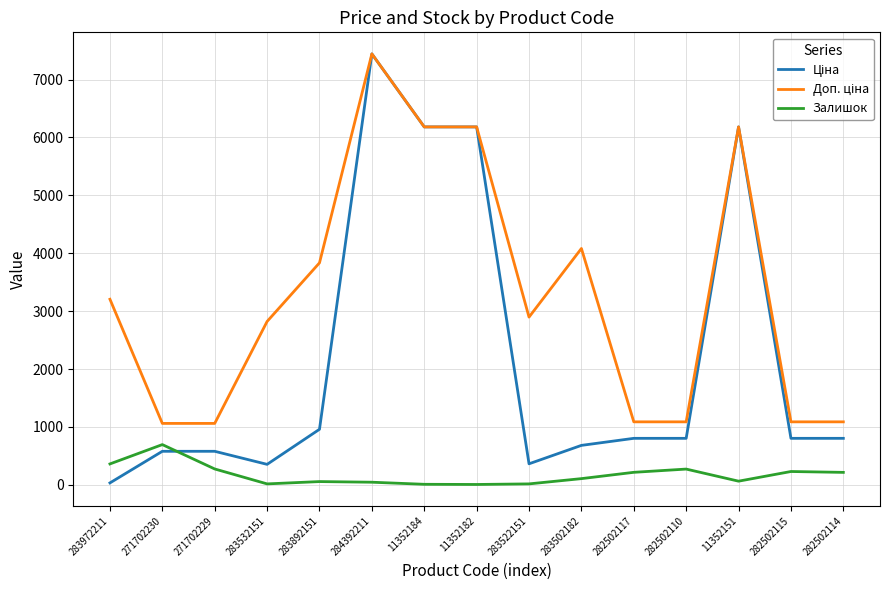

The Залишок series shows 229.0 at 282502115. True or false?

True